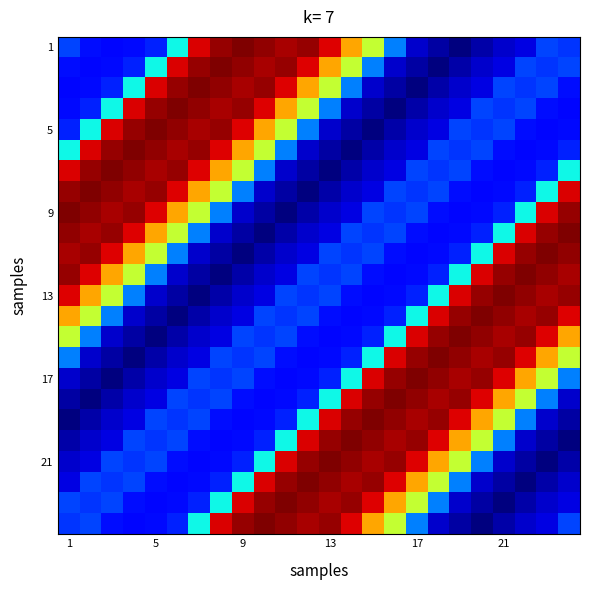

At how many categories does at least one series exceed 1?

24